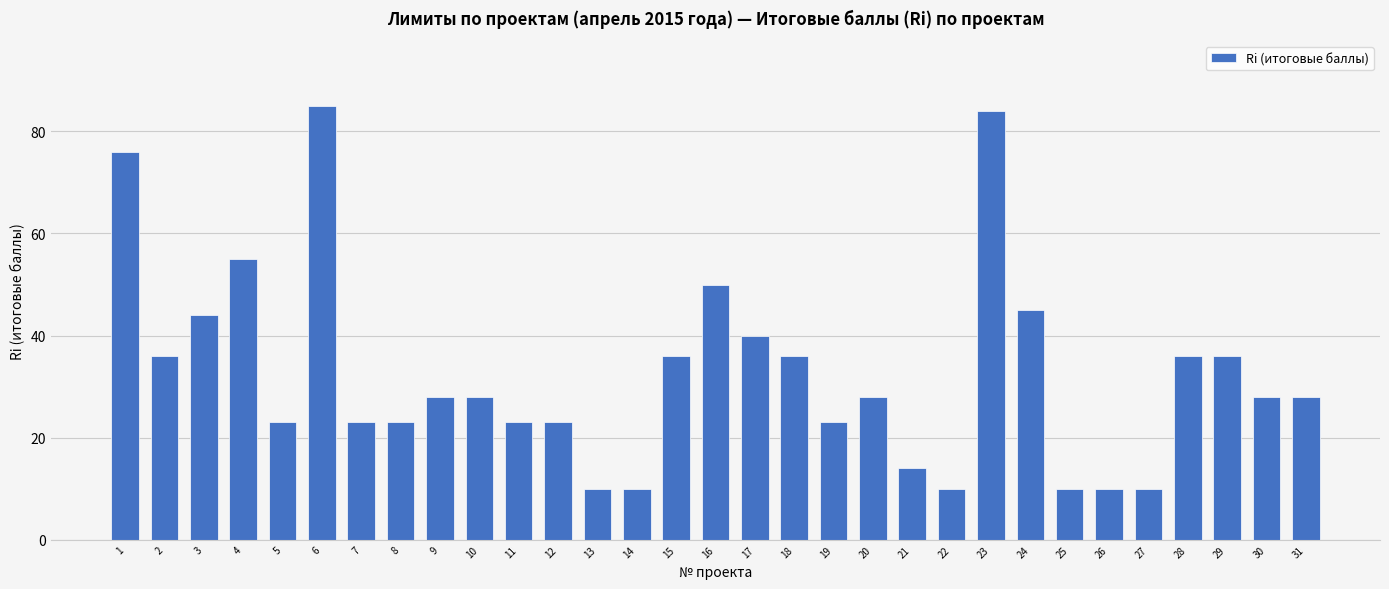

At which label does the data first exceed 28?

1